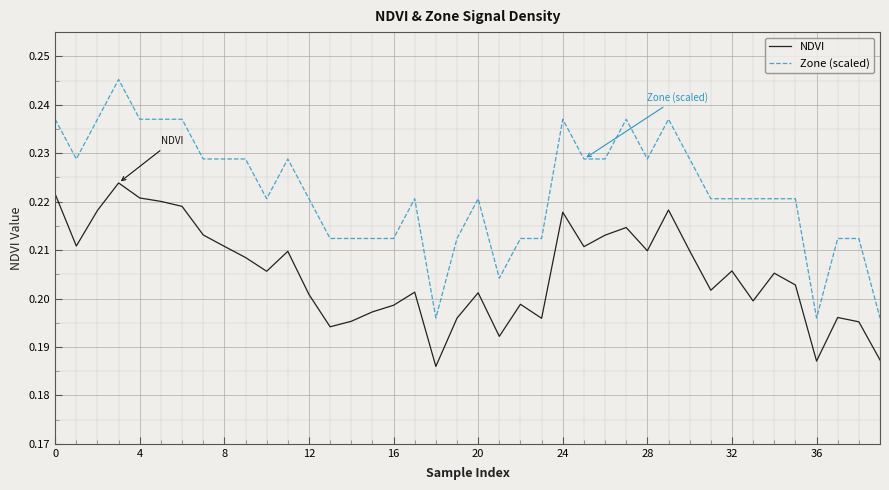

True or false: Zone (scaled) and NDVI cross at least once.

False